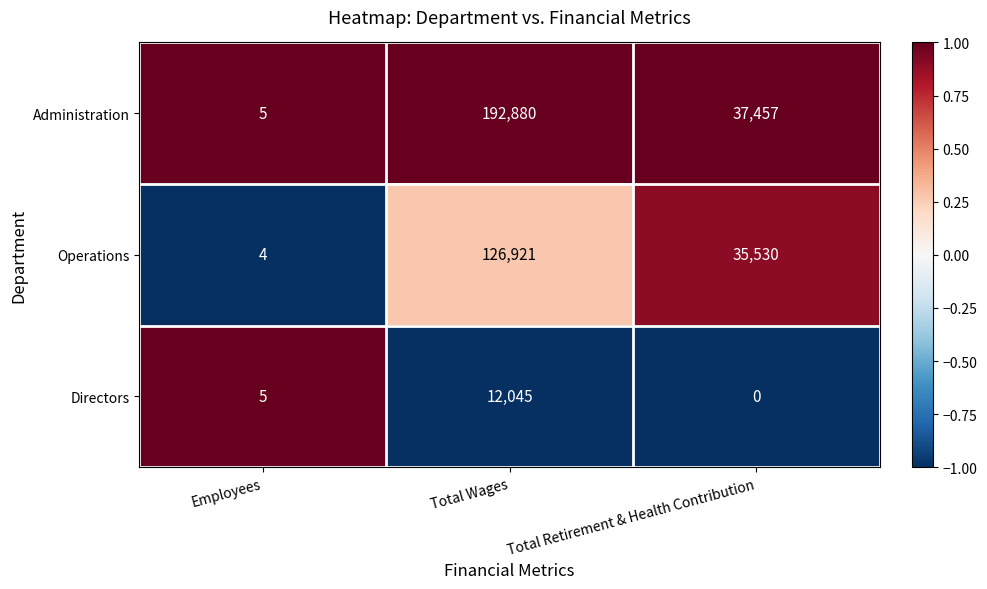

Rank the series at Total Wages from highest to lowest value.

Administration, Operations, Directors